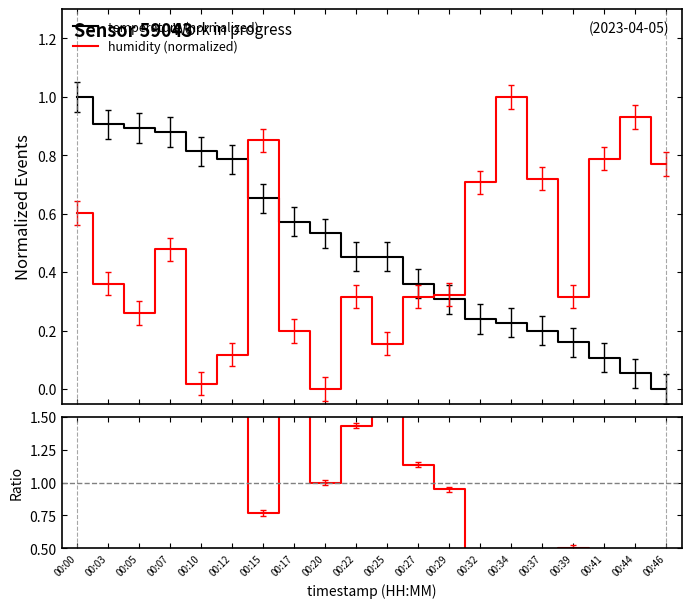

True or false: humidity (normalized) has more than 1 points higher than both neighbors.

True